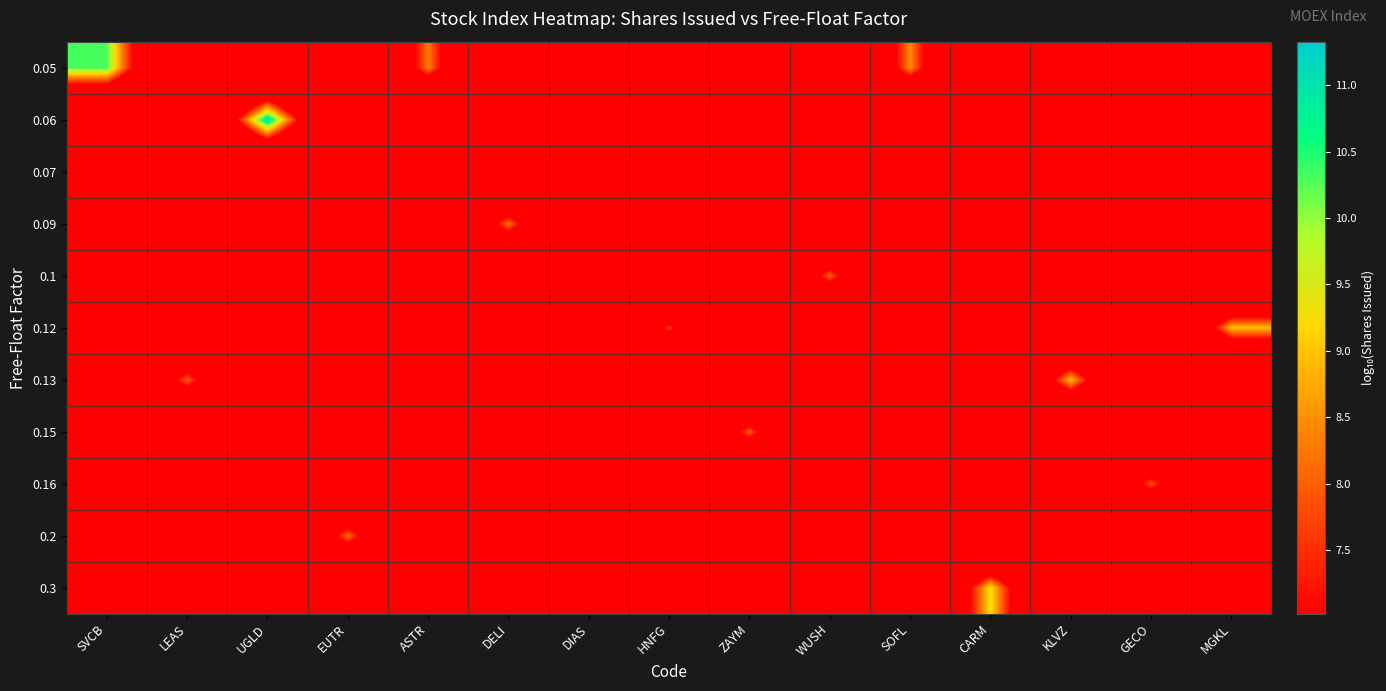

At which category is the sum across all series the highest?

UGLD